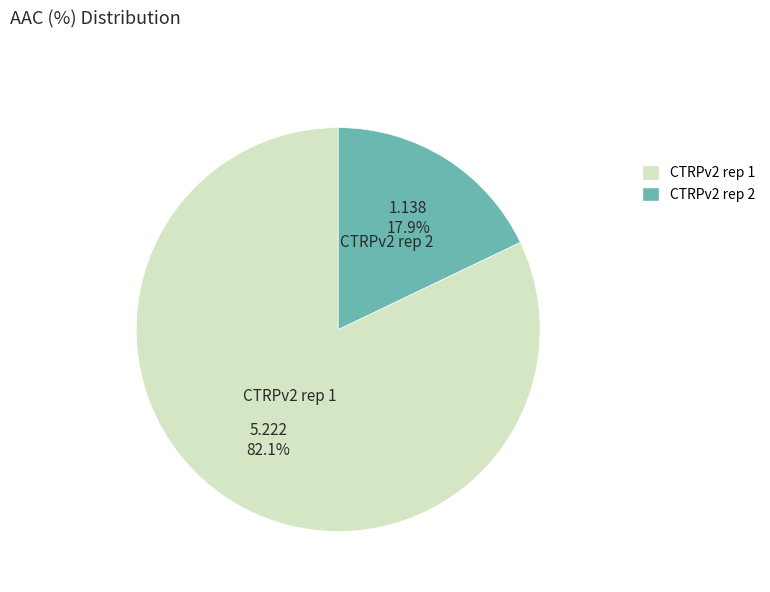

How much of the chart is everything except CTRPv2 rep 1?

17.9%